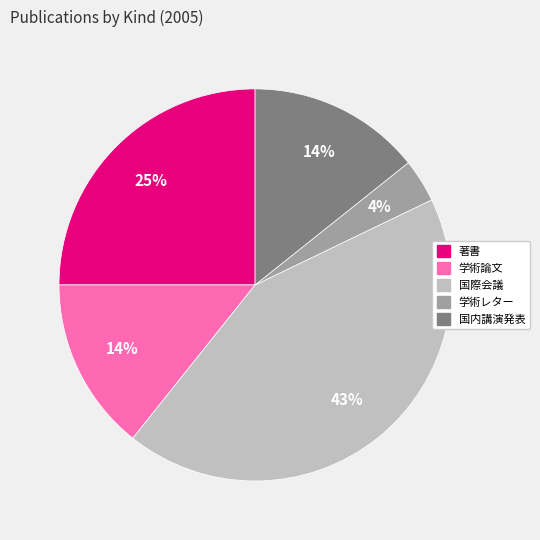

Which category has the smallest portion of the pie?

学術レター